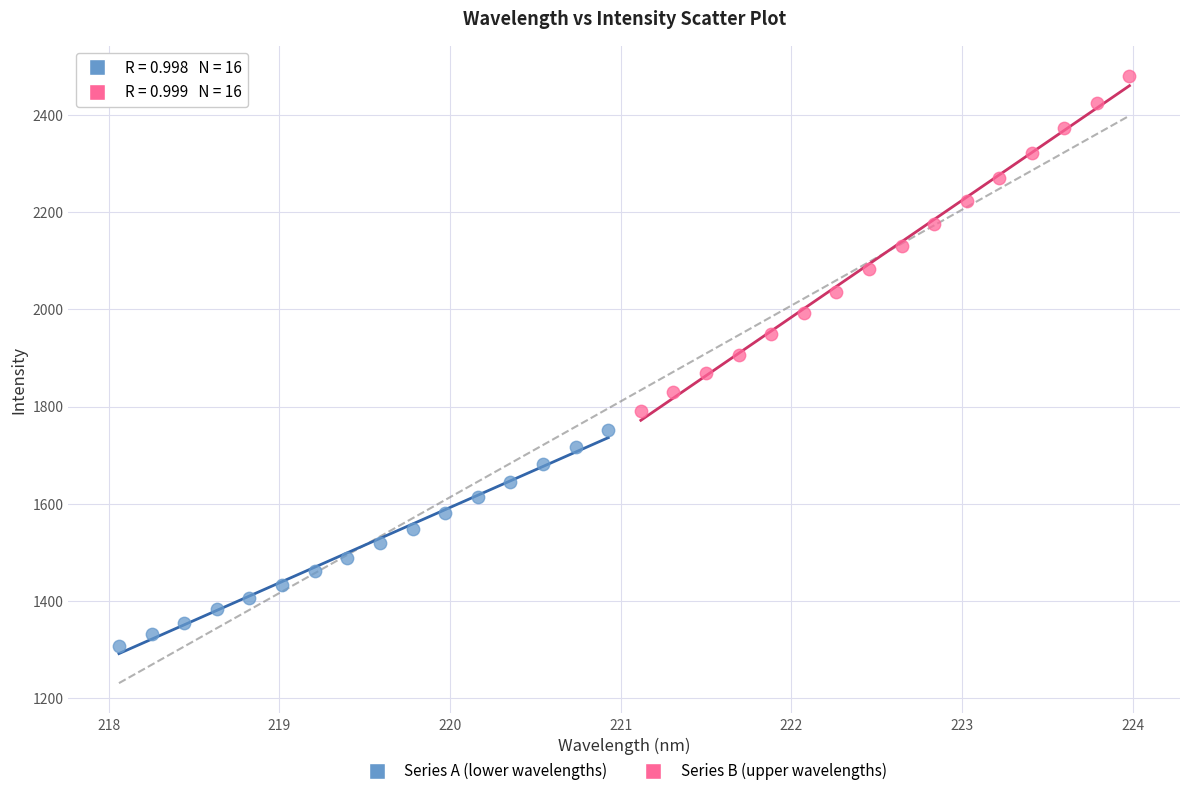

Which series contains the lowest Y value?

Series A (lower wavelengths)